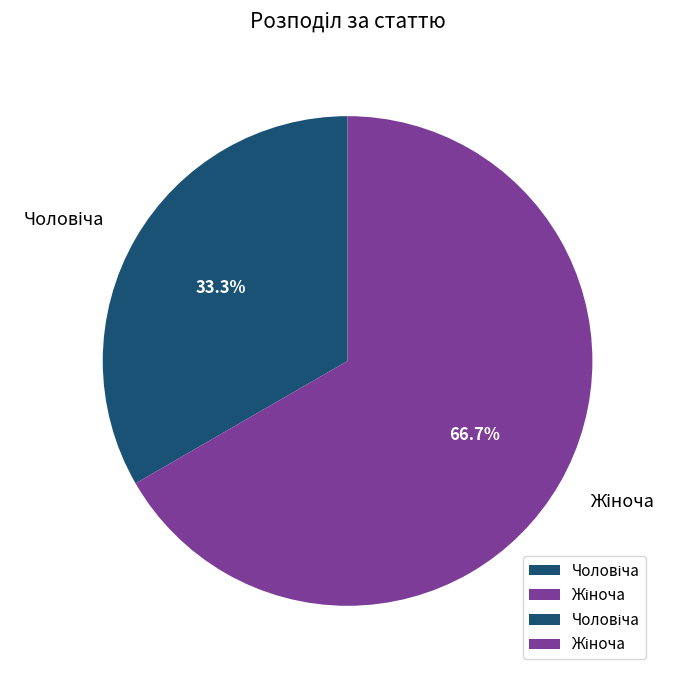

To the nearest percent, what is the difference between the largest and smallest slice percentages?

33%